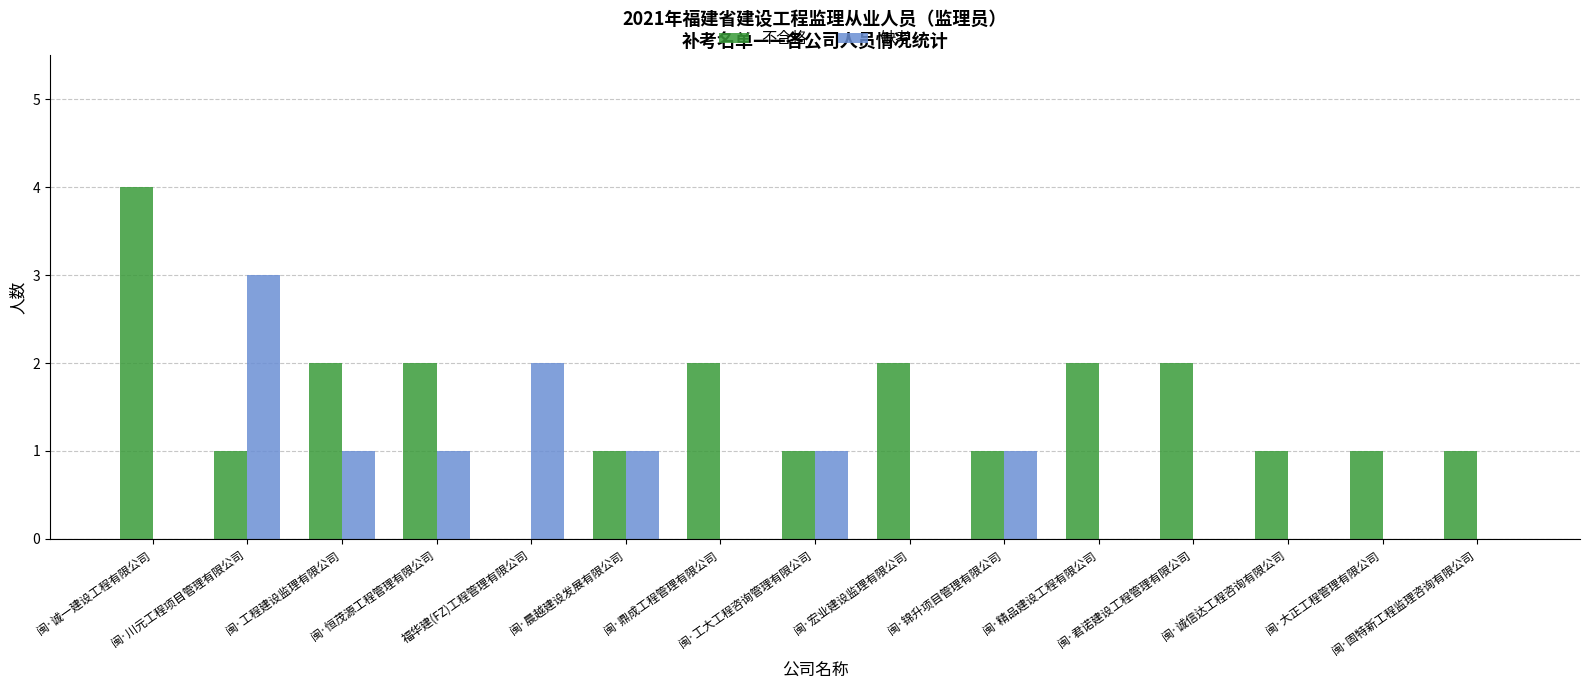

Is the value of 不合格 at 闽·固特新工程监理咨询有限公司 greater than the value of 缺考 at 闽·川元工程项目管理有限公司?

No